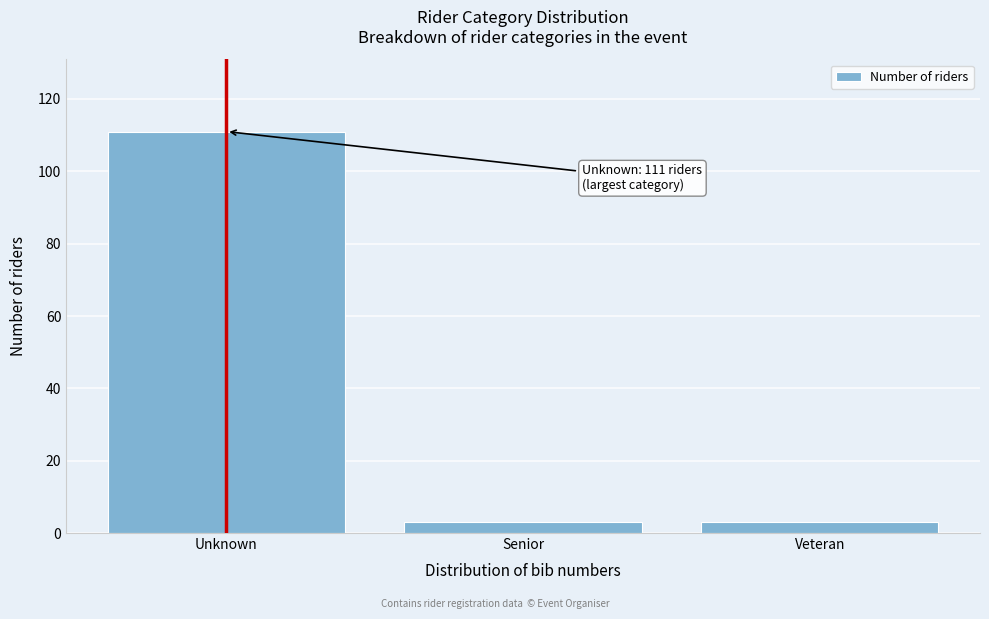

Reading left to right, extract all data points from this chart.

111	3	3